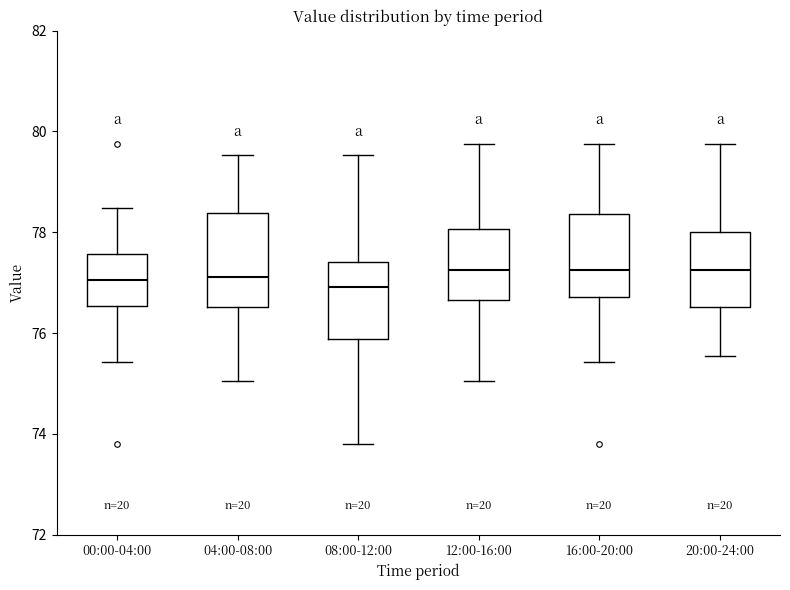

Comparing the boxes themselves (not the whiskers), which one is the tallest?

04:00-08:00